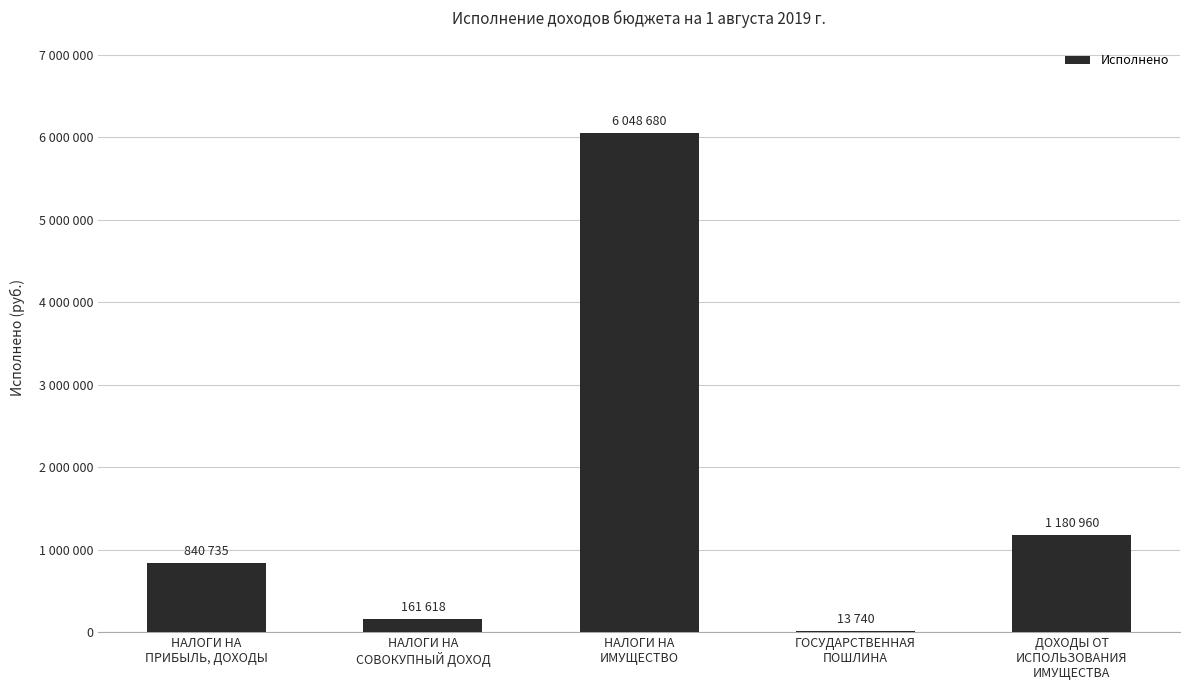

What is the label of the 1st bar from the right?

ДОХОДЫ ОТ
ИСПОЛЬЗОВАНИЯ
ИМУЩЕСТВА